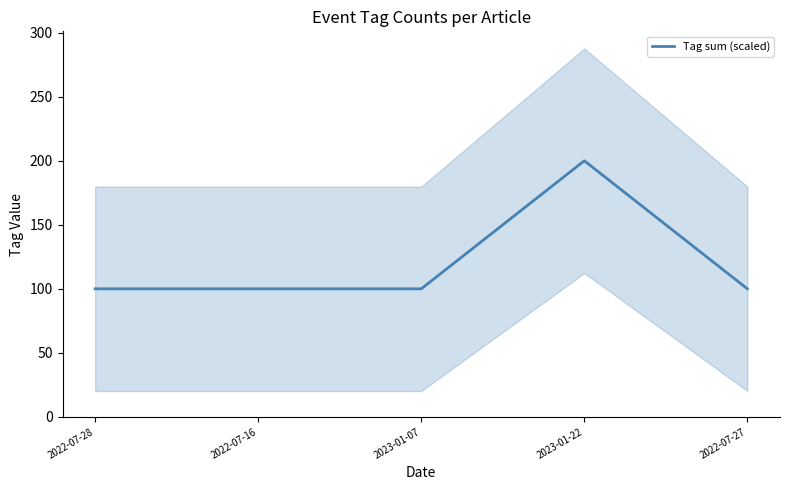

How many values exceed 100?

1